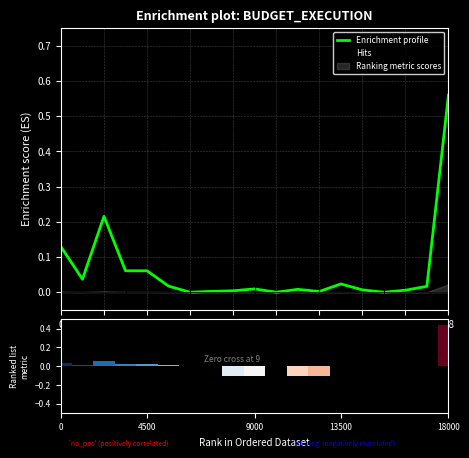

The Enrichment profile series shows 0.9 at 18. True or false?

False